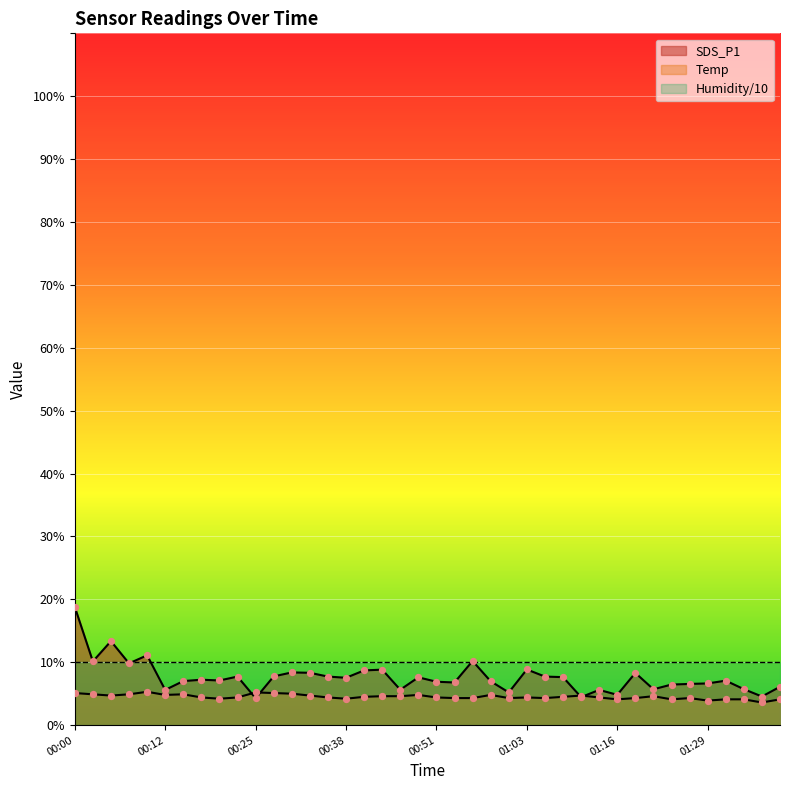

Which series has the widest spread of Y values?

SDS_P1